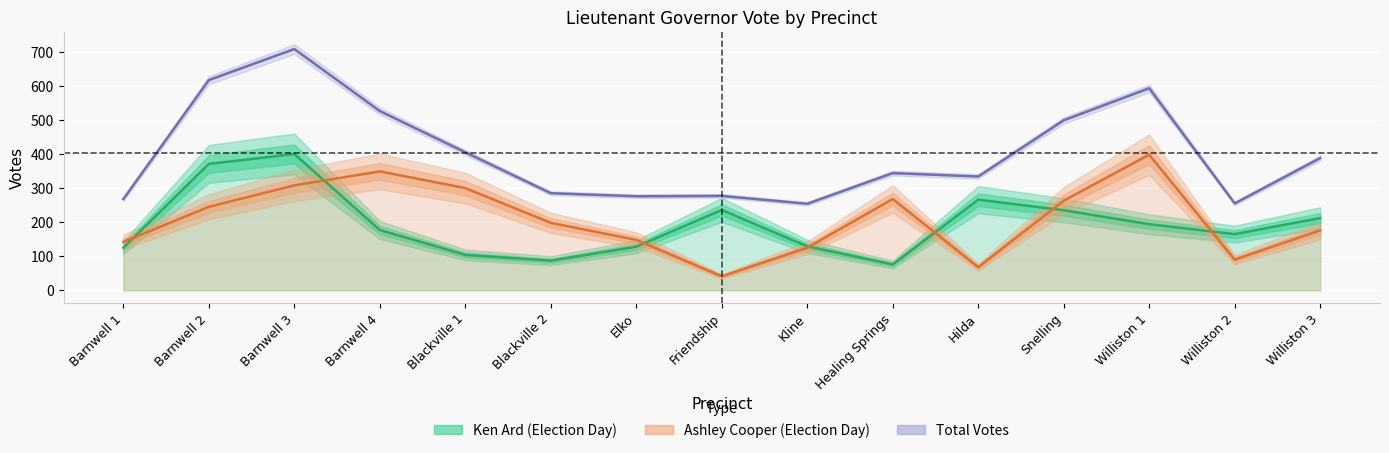

Reading right to left, extract all data points from this chart.

Ken Ard (Election Day): Williston 3=212	Williston 2=165	Williston 1=194	Snelling=235	Hilda=266	Healing Springs=76	Kline=129	Friendship=236	Elko=128	Blackville 2=87	Blackville 1=104	Barnwell 4=177	Barnwell 3=400	Barnwell 2=371	Barnwell 1=125
Ashley Cooper (Election Day): Williston 3=176	Williston 2=90	Williston 1=398	Snelling=263	Hilda=68	Healing Springs=268	Kline=125	Friendship=41	Elko=148	Blackville 2=198	Blackville 1=300	Barnwell 4=349	Barnwell 3=308	Barnwell 2=245	Barnwell 1=142
Total Votes: Williston 3=388	Williston 2=255	Williston 1=593	Snelling=499	Hilda=334	Healing Springs=344	Kline=254	Friendship=277	Elko=276	Blackville 2=285	Blackville 1=405	Barnwell 4=526	Barnwell 3=708	Barnwell 2=617	Barnwell 1=268